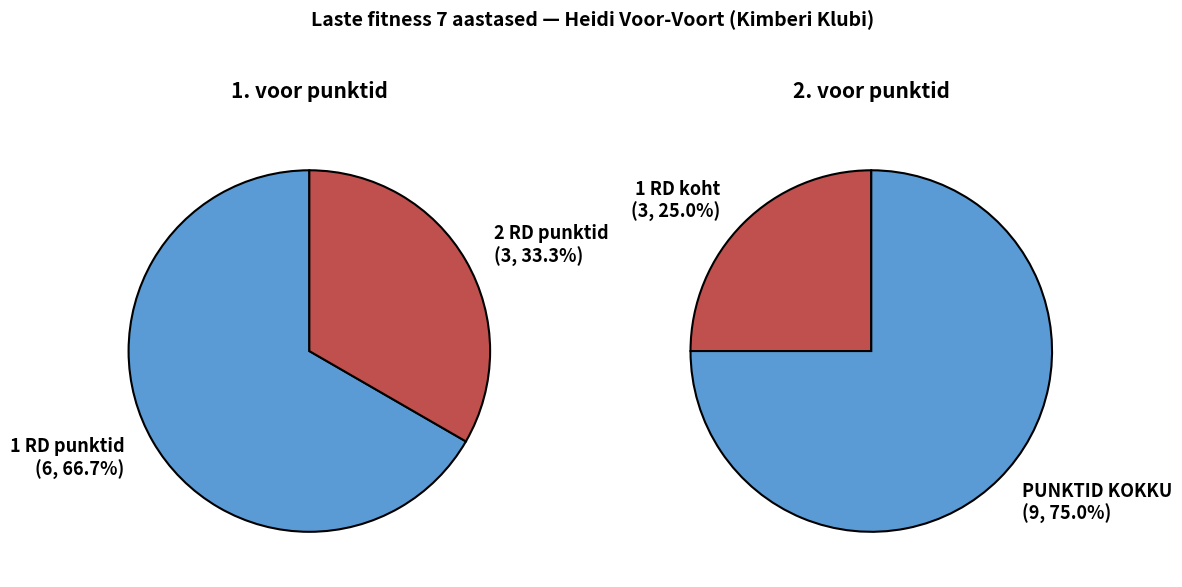

Is it true that 1 RD punktid is 67% of the pie?

True